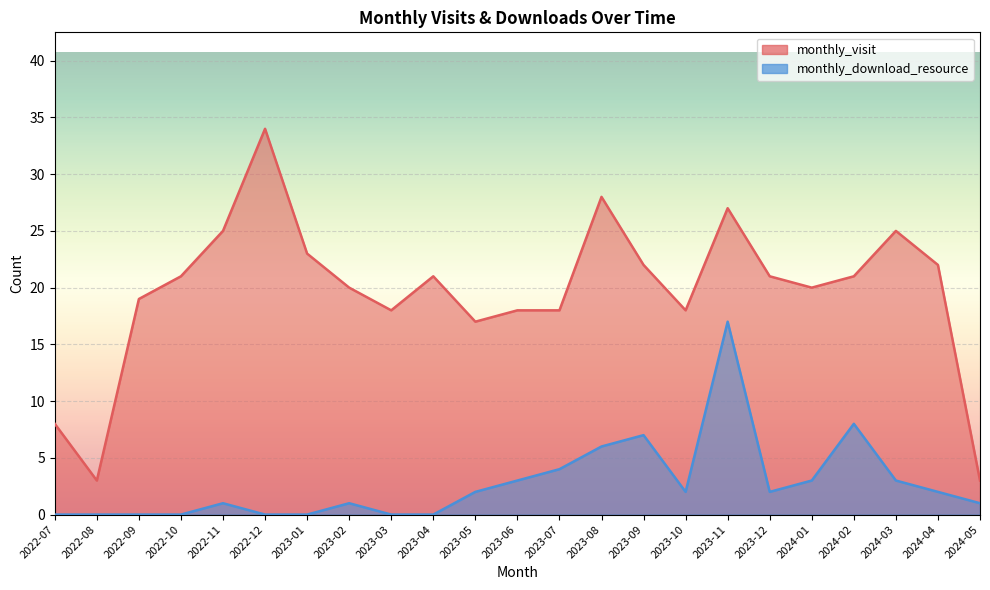

How many interior local valleys does the monthly_visit series have?

5